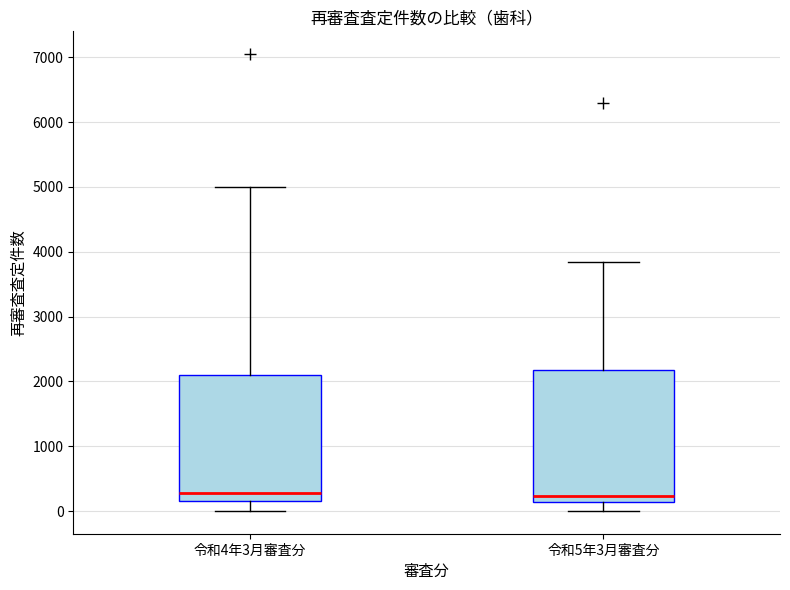

Reading left to right, transcribe this box plot: for each box, give where its median line is, the range the box spans, and where its two whiskers end, as read against the y-axis. The values are not printed on the chart, so give them approximately, as read against the axis.

令和4年3月審査分: median 300, box 200 to 2100, whiskers 0 to 5000
令和5年3月審査分: median 200, box 100 to 2200, whiskers 0 to 3800